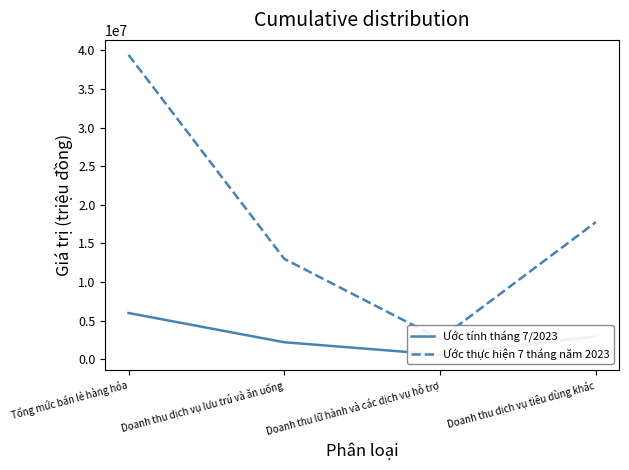

Reading right to left, transcribe all the data shown in this chart.

Ước tính tháng 7/2023: 2946190	590298	2185198	5973373
Ước thực hiện 7 tháng năm 2023: 17739585	2617664	12985787	39408798